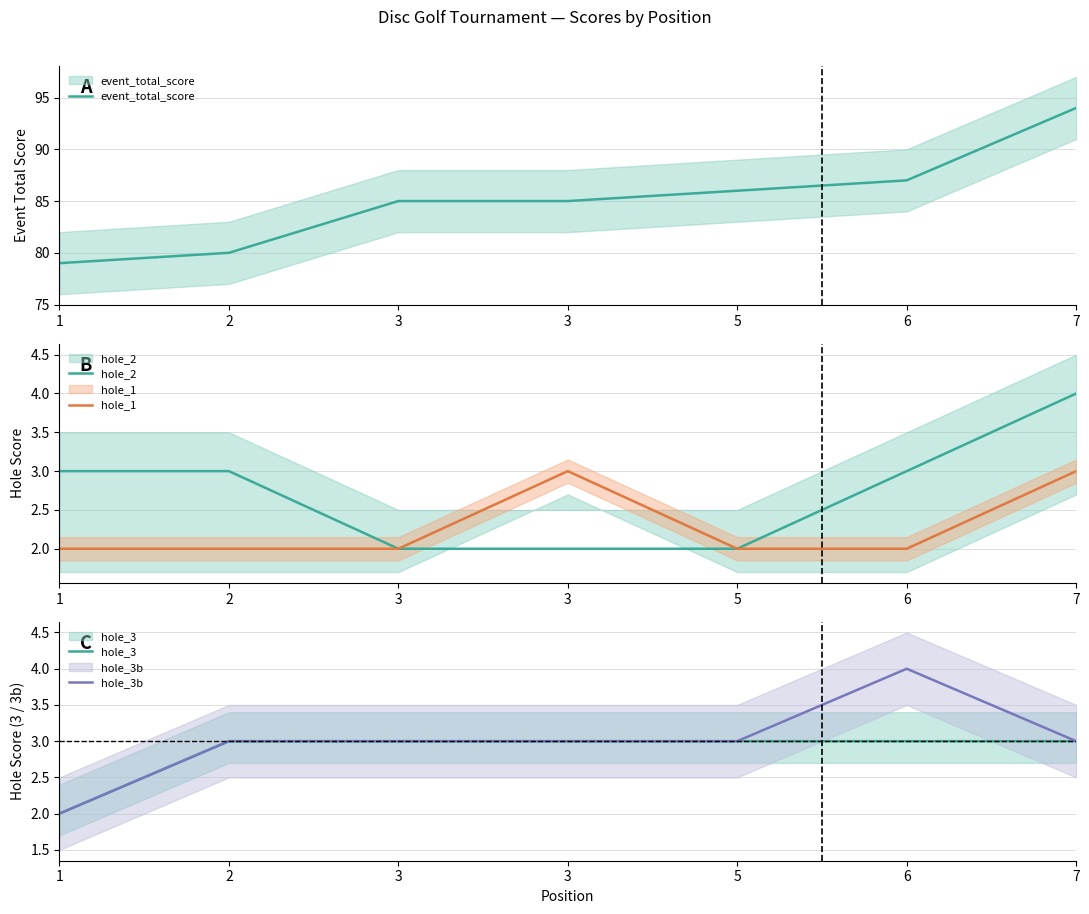

Which series has the largest total across all categories?

event_total_score